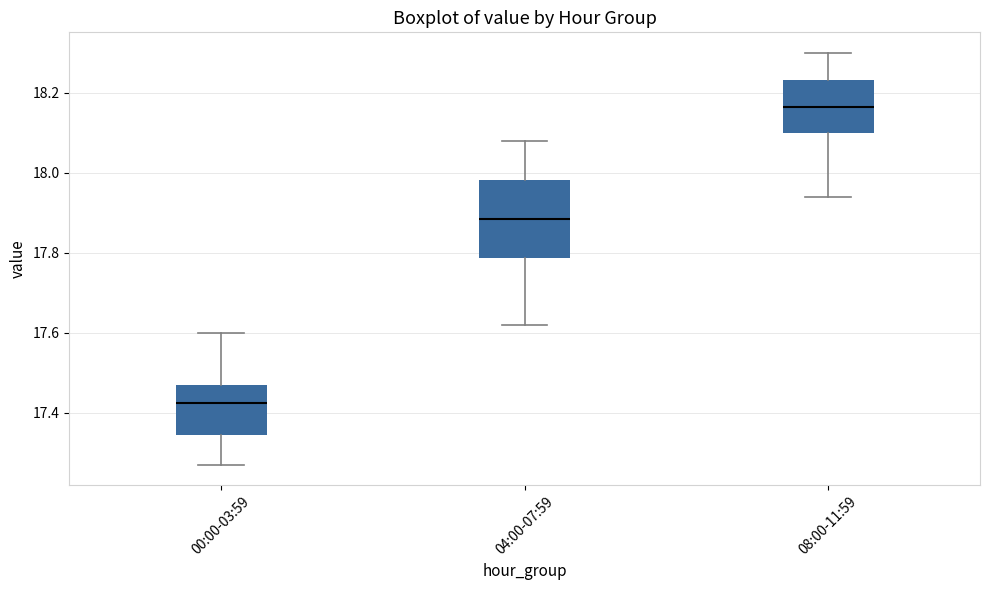

Reading left to right, transcribe this box plot: for each box, give where its median line is, the range the box spans, and where its two whiskers end, as read against the y-axis. The values are not printed on the chart, so give them approximately, as read against the axis.

00:00-03:59: median 17.42, box 17.34 to 17.48, whiskers 17.28 to 17.60
04:00-07:59: median 17.88, box 17.78 to 17.98, whiskers 17.62 to 18.08
08:00-11:59: median 18.16, box 18.10 to 18.24, whiskers 17.94 to 18.30